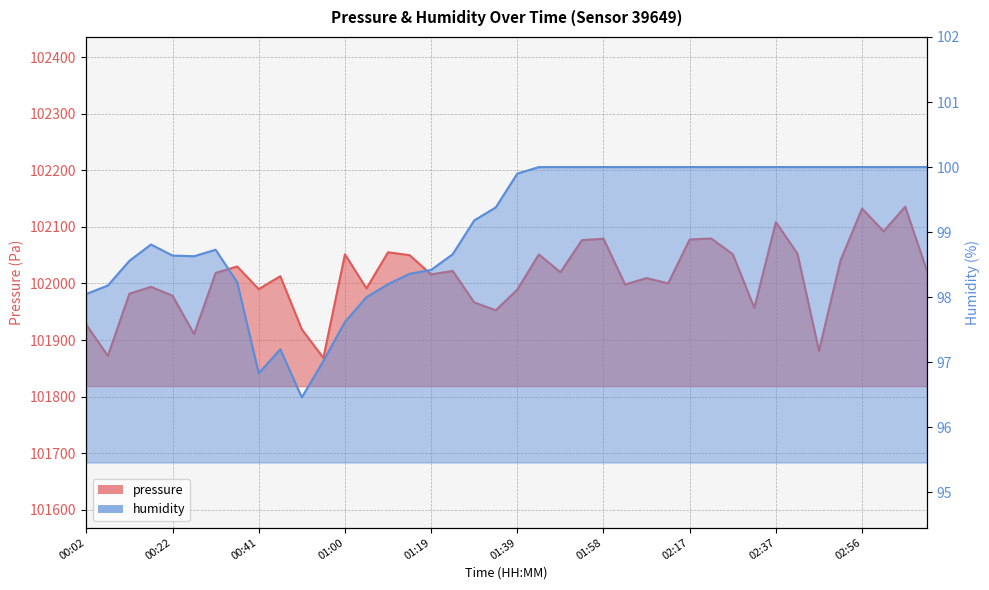

What is the minimum value shown in the chart?

96.5